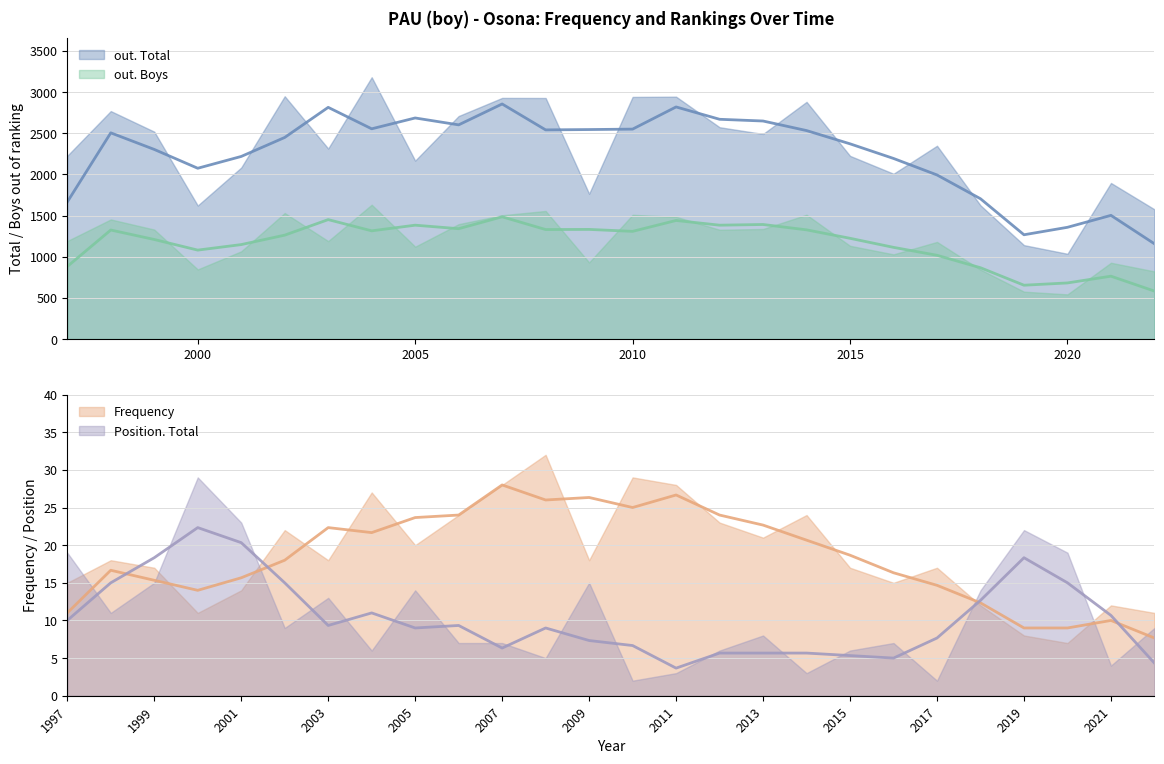

At how many categories does at least one series exceed 302?

26